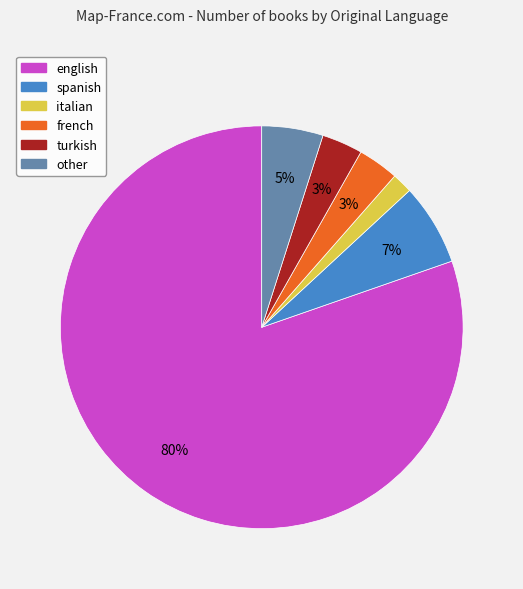

Is the sum of other and english greater than half?

Yes